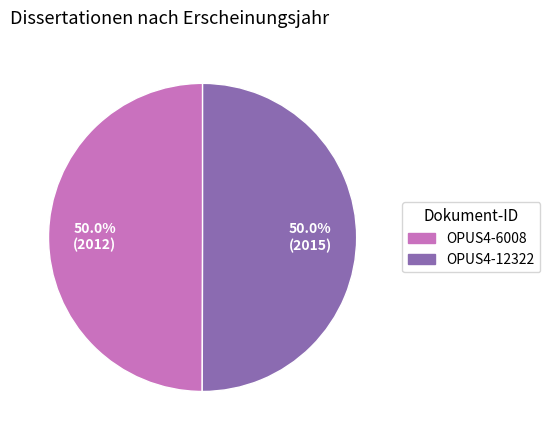

What is the ratio of the value at OPUS4-6008 to the value at OPUS4-12322?

1.0